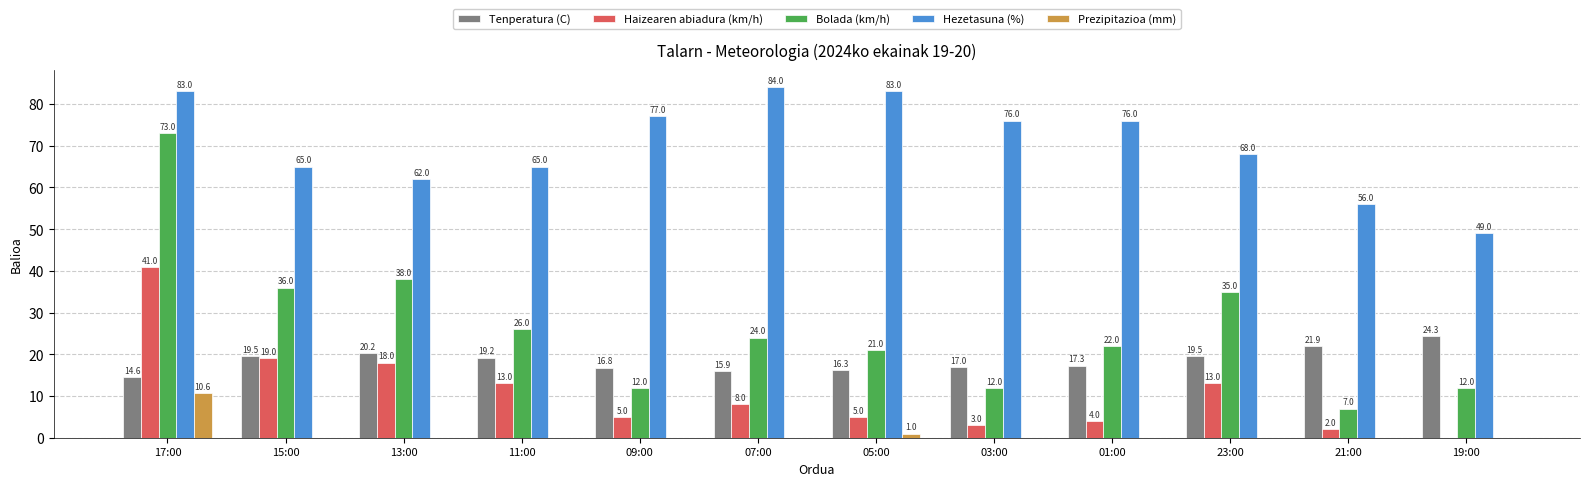

What is the difference between the Prezipitazioa (mm) values at 11:00 and 17:00?

10.6